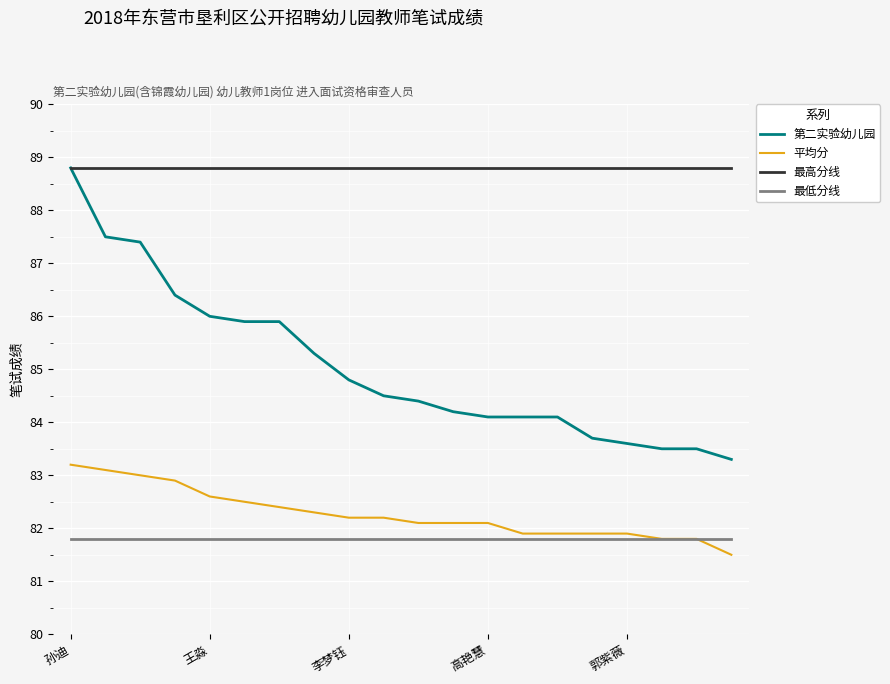

Which series has the largest range (max minus min)?

第二实验幼儿园